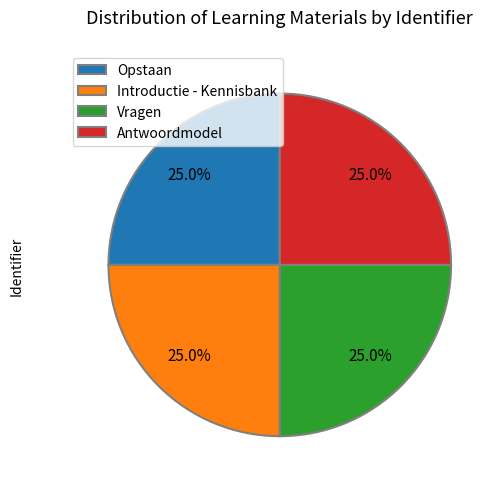

How much of the chart is everything except Antwoordmodel?

75.0%